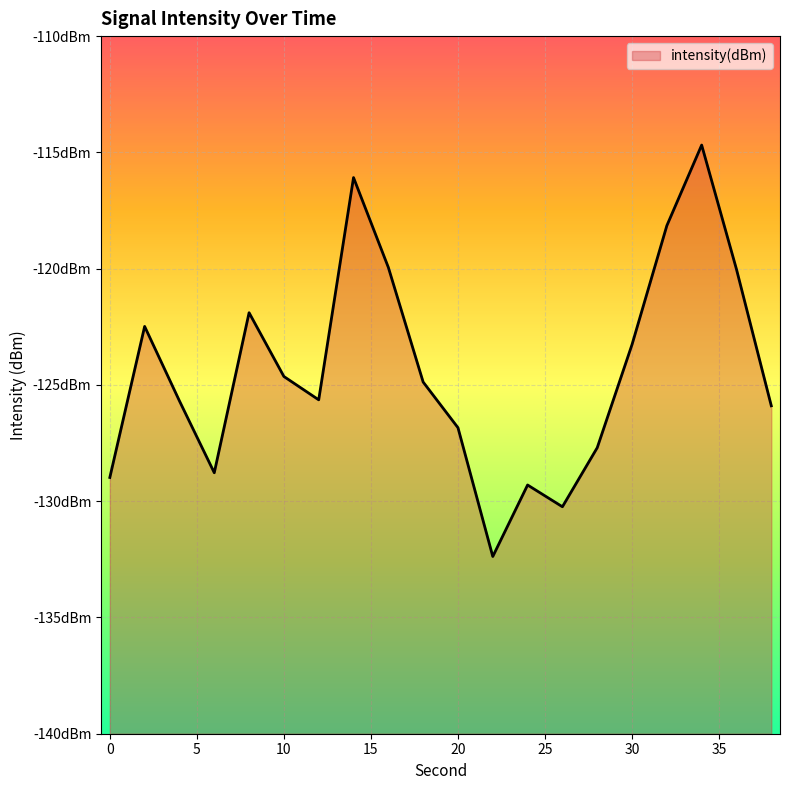

What is the change in value from 16 to 38?

-6.0